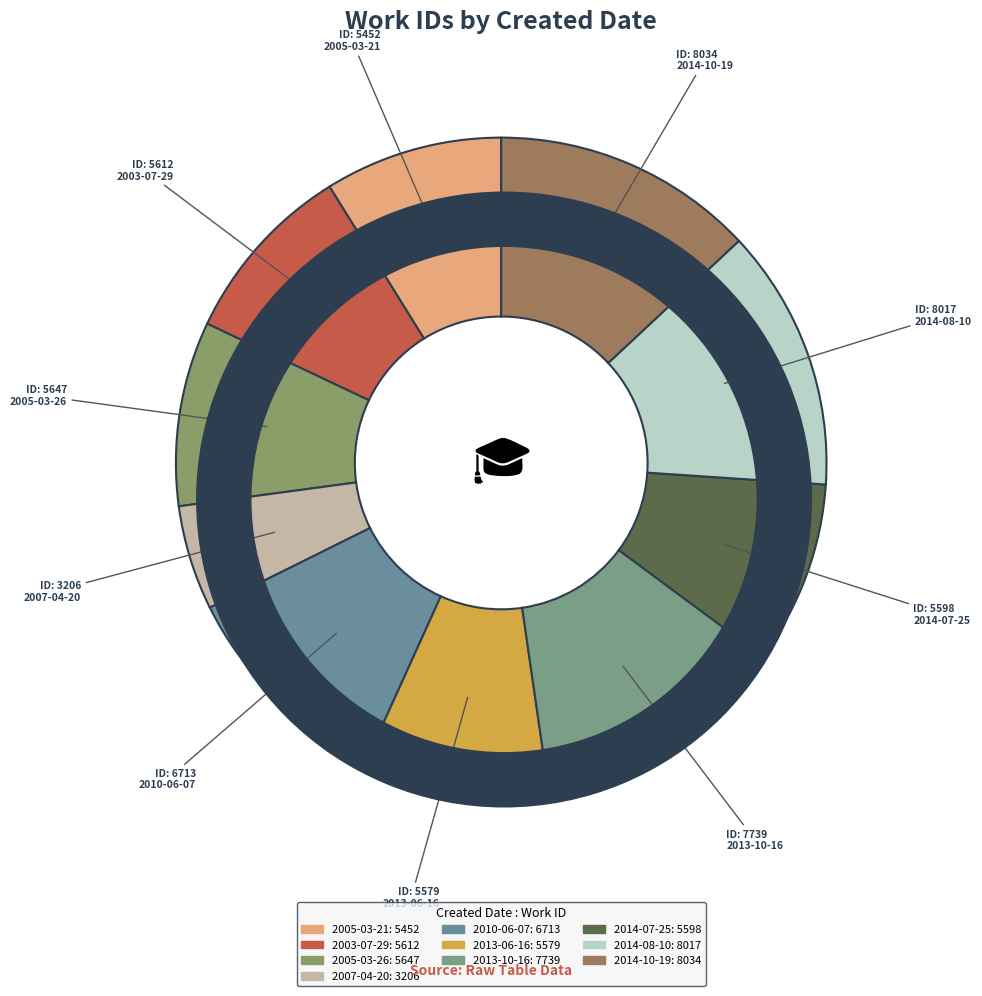

Which has a higher value, 2014-08-10 or 2013-06-16?

2014-08-10